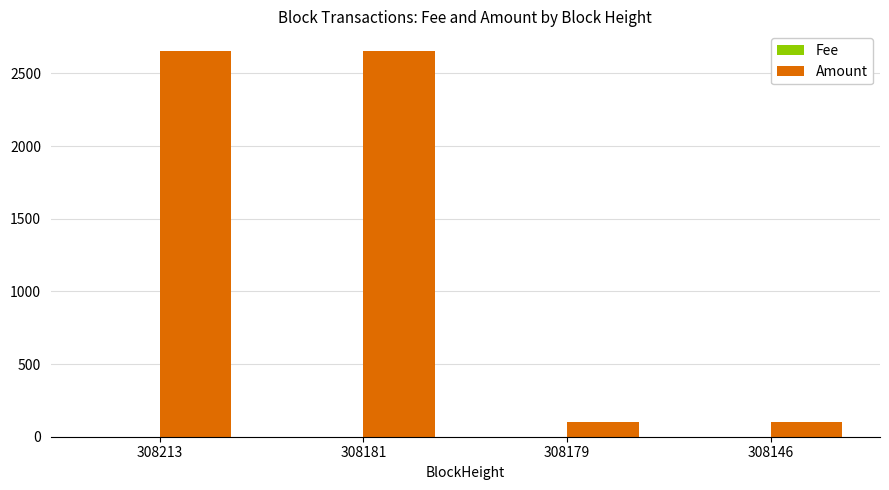

The Amount series shows 97.9 at 308179. True or false?

True